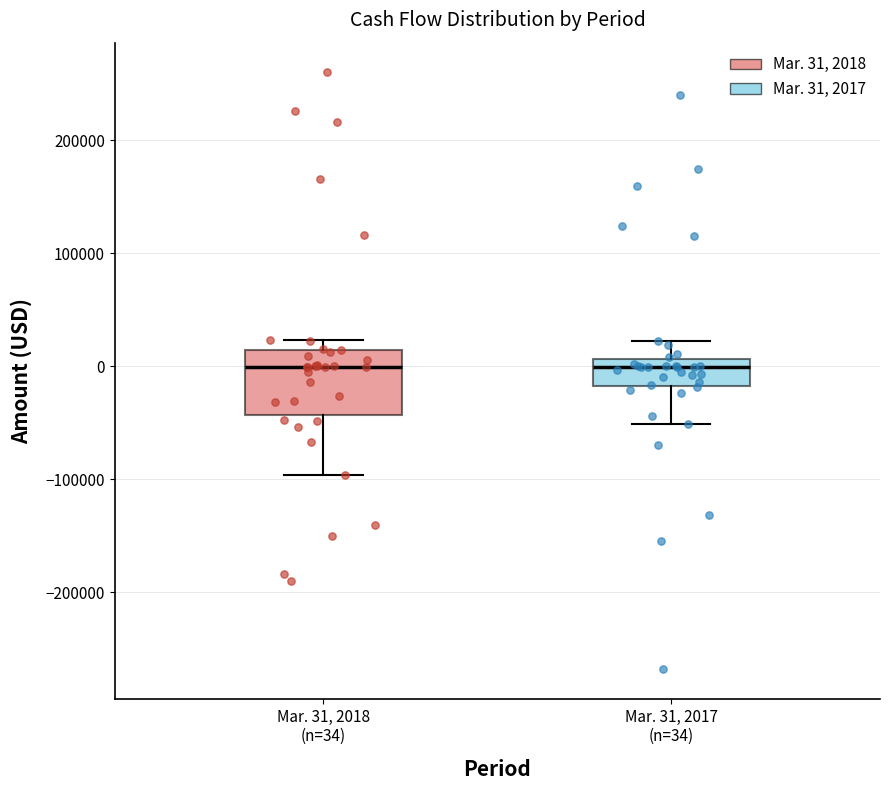

Reading left to right, transcribe this box plot: for each box, give where its median line is, the range the box spans, and where its two whiskers end, as read against the y-axis. The values are not printed on the chart, so give them approximately, as read against the axis.

Mar. 31, 2018 (n=34): median 0, box -40000 to 10000, whiskers -100000 to 20000
Mar. 31, 2017 (n=34): median 0, box -20000 to 10000, whiskers -50000 to 20000